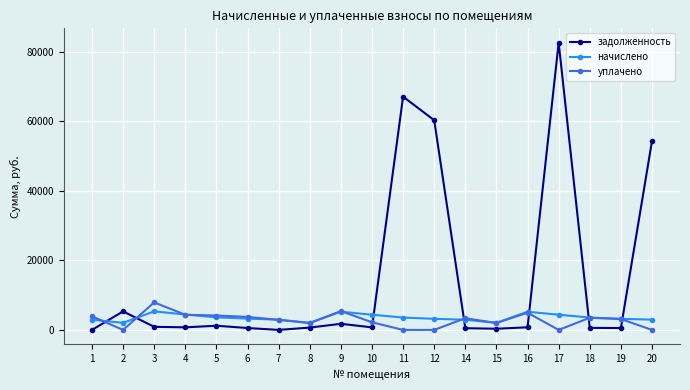

The value of начислено at 2 is 2034.2. True or false?

True